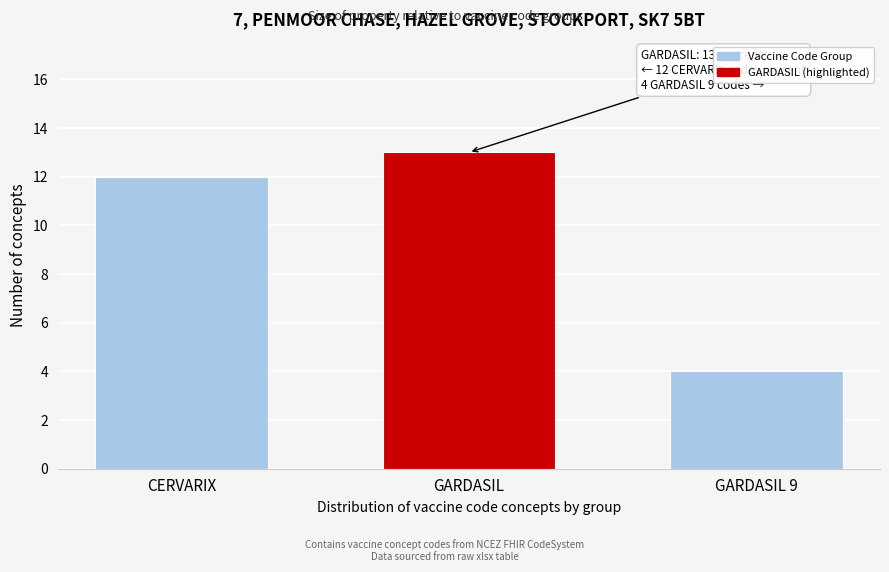

Reading left to right, list all the values displayed in this chart.

CERVARIX=12	GARDASIL=13	GARDASIL 9=4